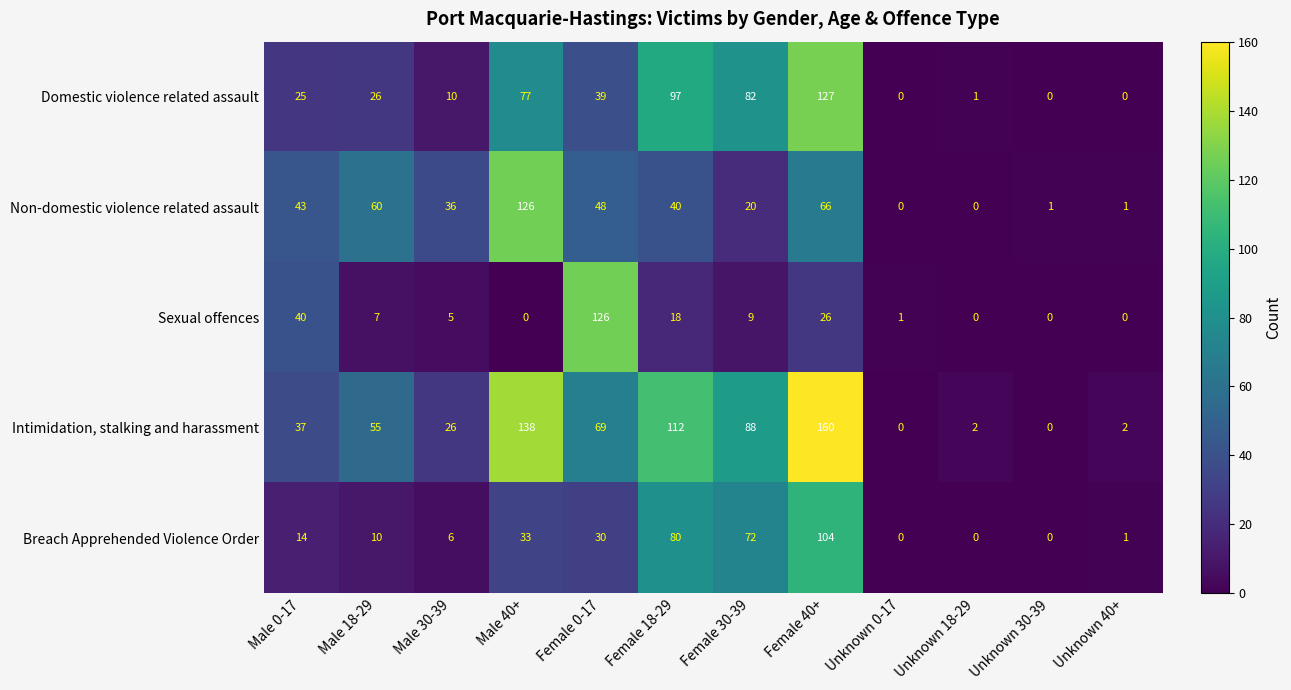

Is it true that Breach Apprehended Violence Order equals 8 at Male 40+?

False